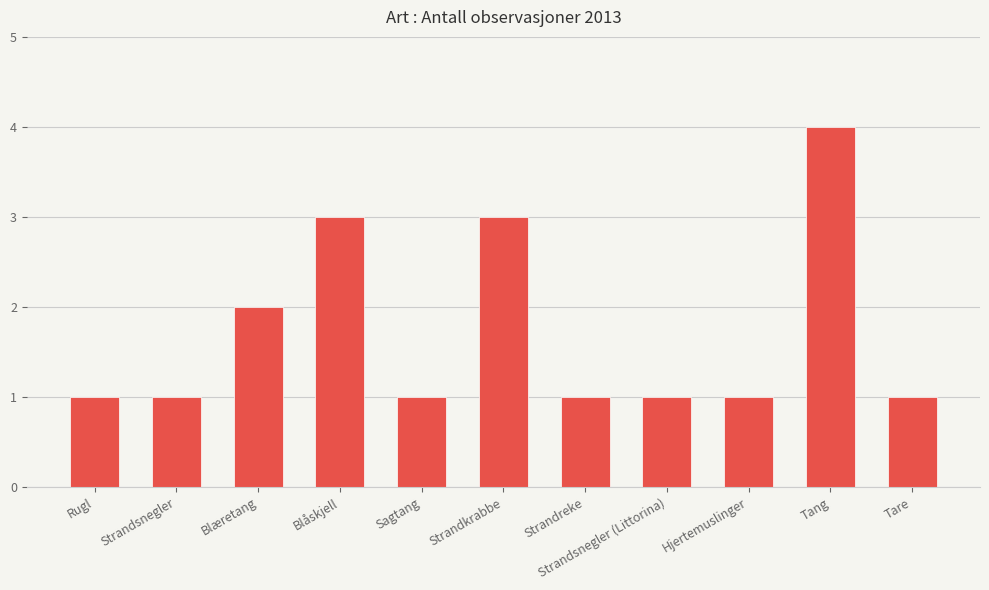

What value does the data have at Rugl?

1